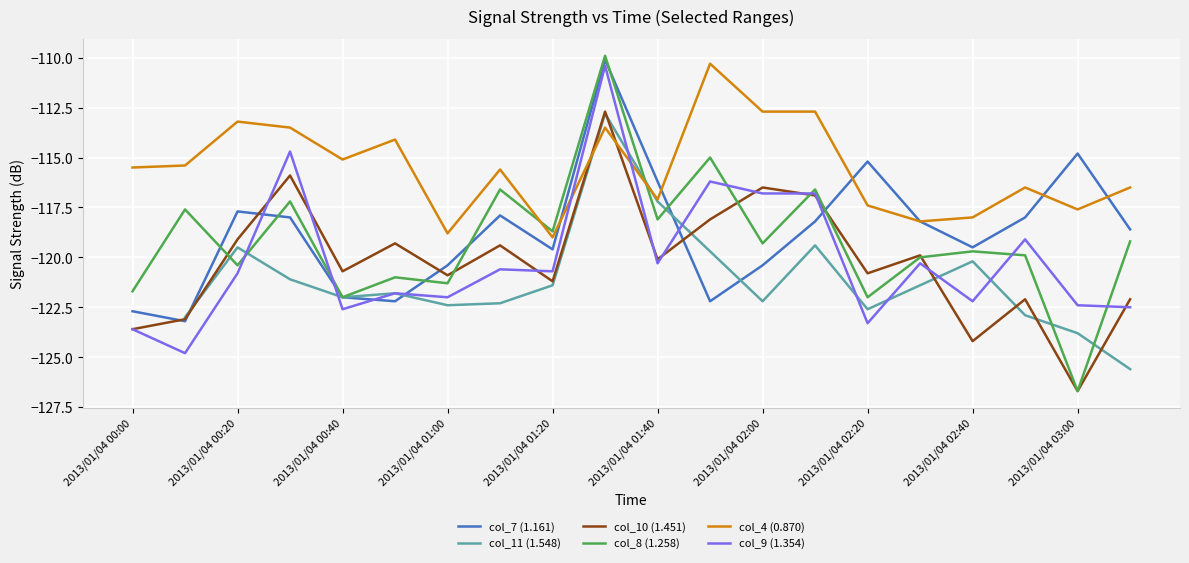

What value does the col_4 (0.870) series have at 2013/01/04 00:20?

-113.2